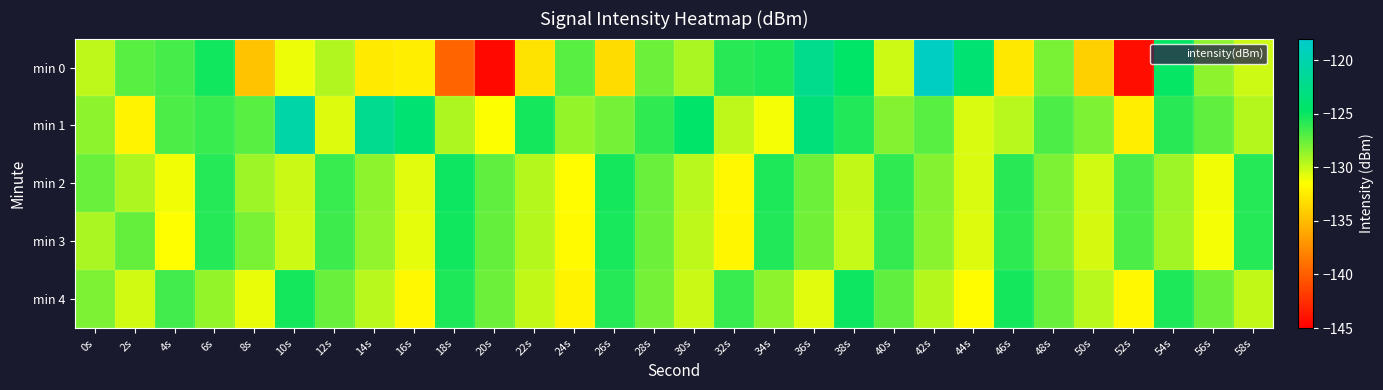

Which category has the highest value across all series?

42s